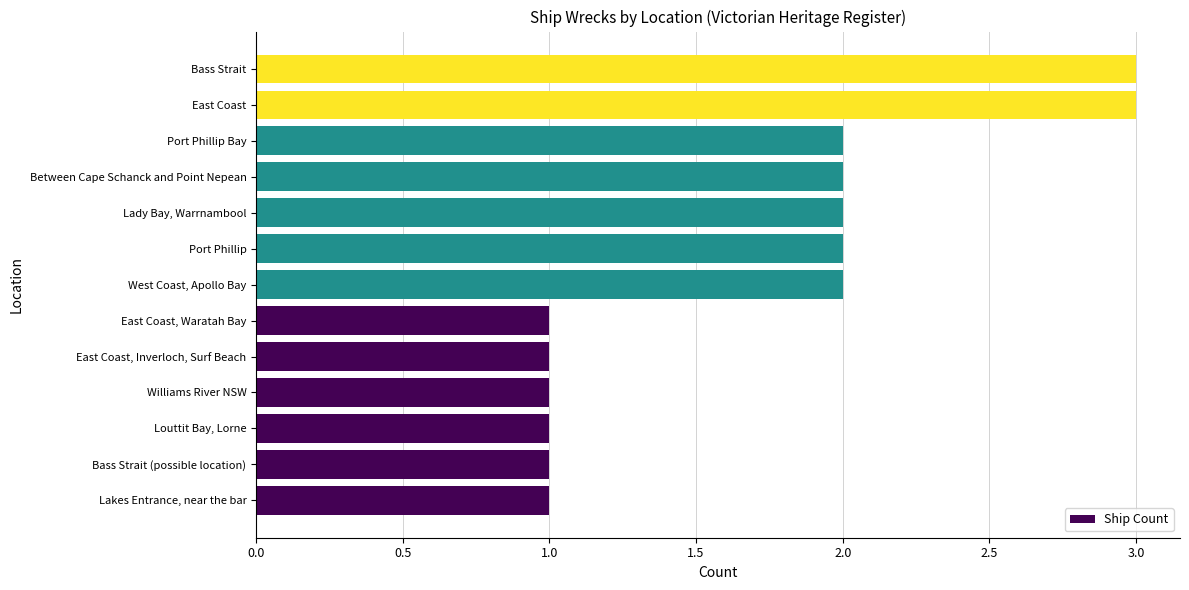

Are the bars grouped side by side (vs. stacked)?

No